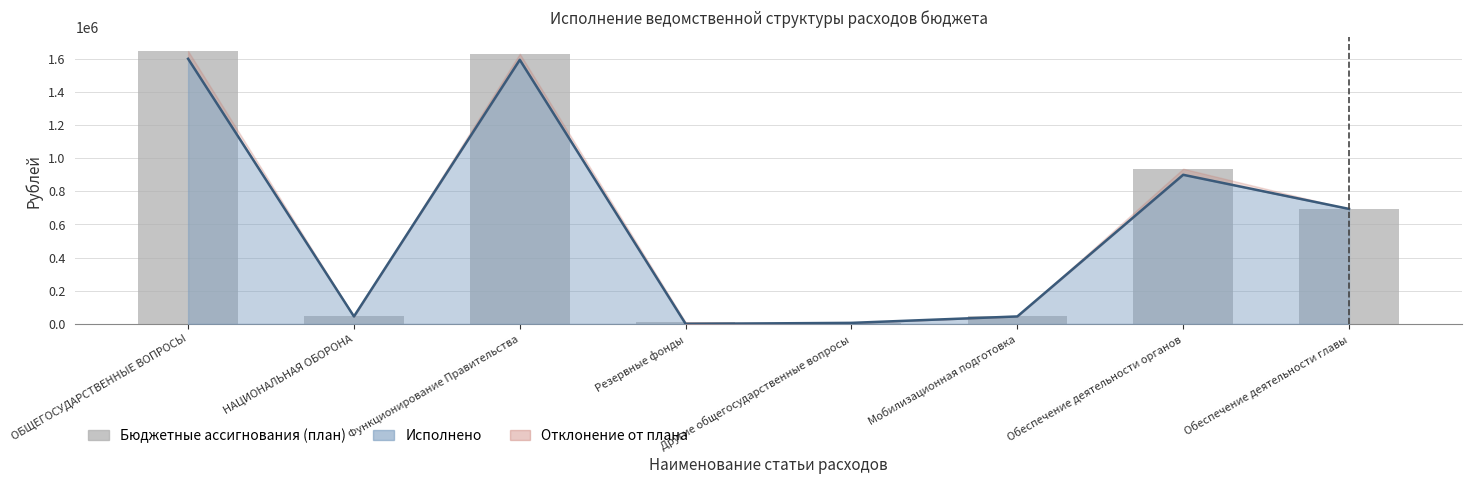

What is the sum of the Бюджетные ассигнования (план) values at Другие общегосударственные вопросы and НАЦИОНАЛЬНАЯ ОБОРОНА?

51159.0